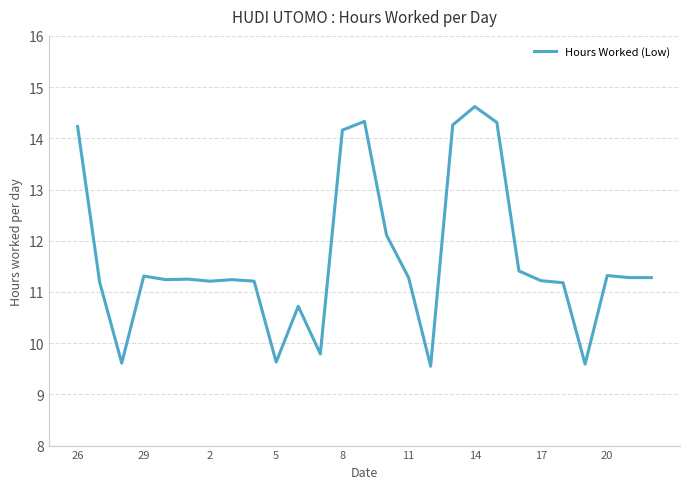

What is the maximum value shown in the chart?

14.6